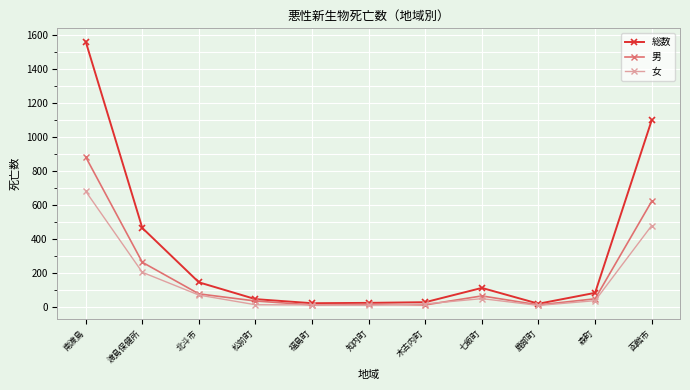

How many categories are shown in the chart?

11